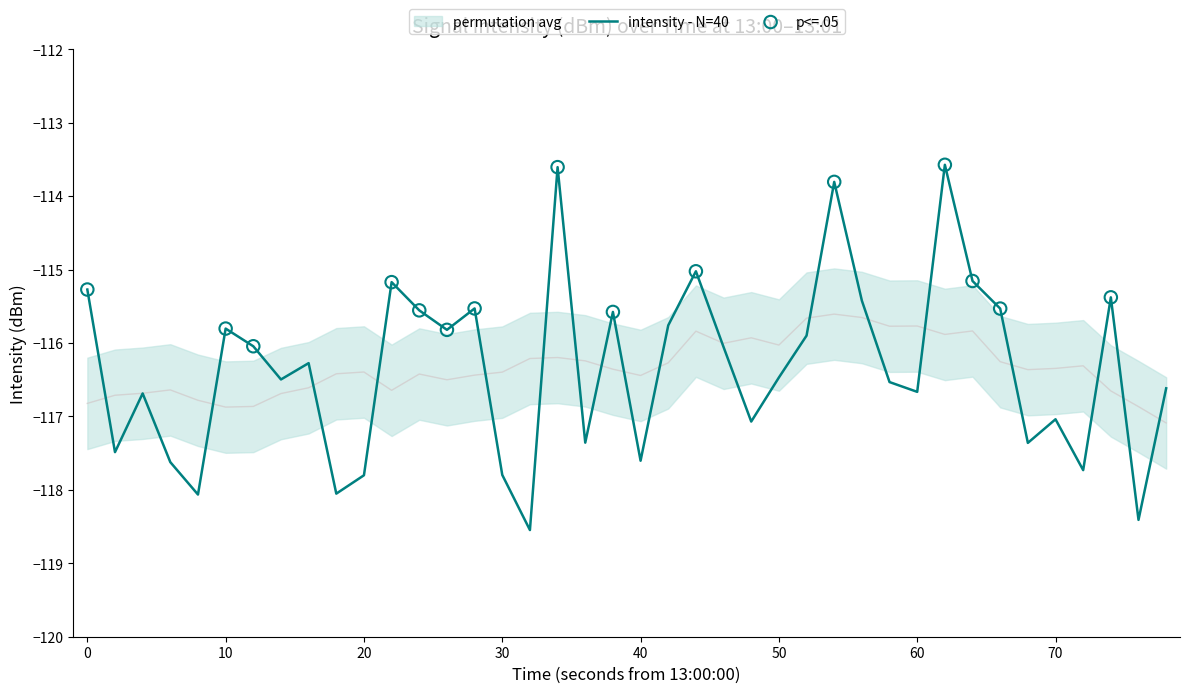

What is the maximum value for intensity - N=40?

-113.6